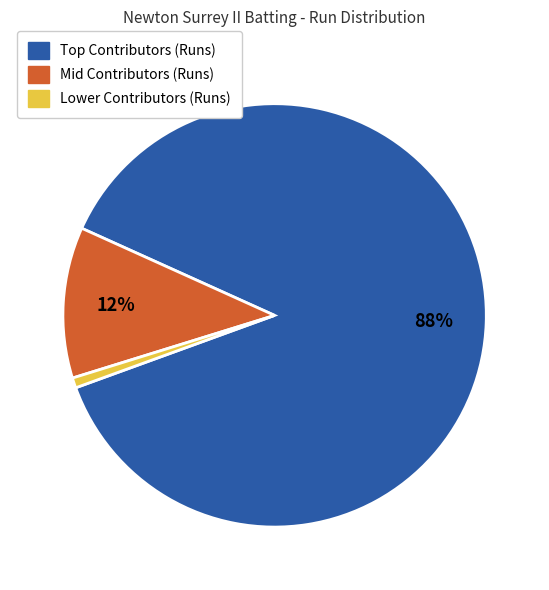

Does any single category account for the majority?

Yes